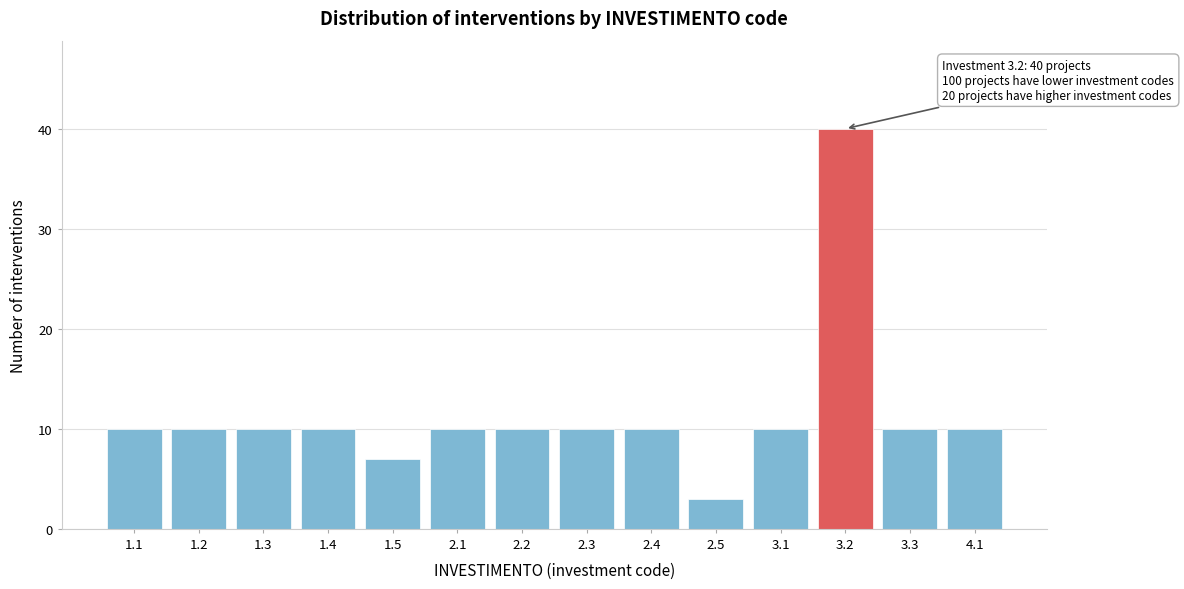

Reading left to right, what are all the values shown in this chart?

1.1=10	1.2=10	1.3=10	1.4=10	1.5=7	2.1=10	2.2=10	2.3=10	2.4=10	2.5=3	3.1=10	3.2=40	3.3=10	4.1=10